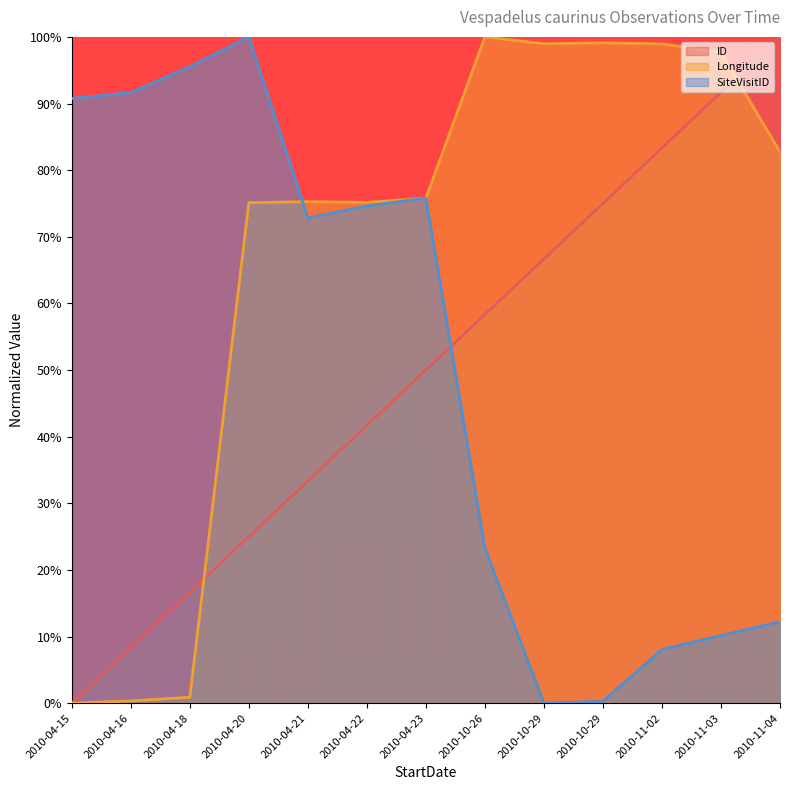

Which category has the highest value across all series?

2010-11-04